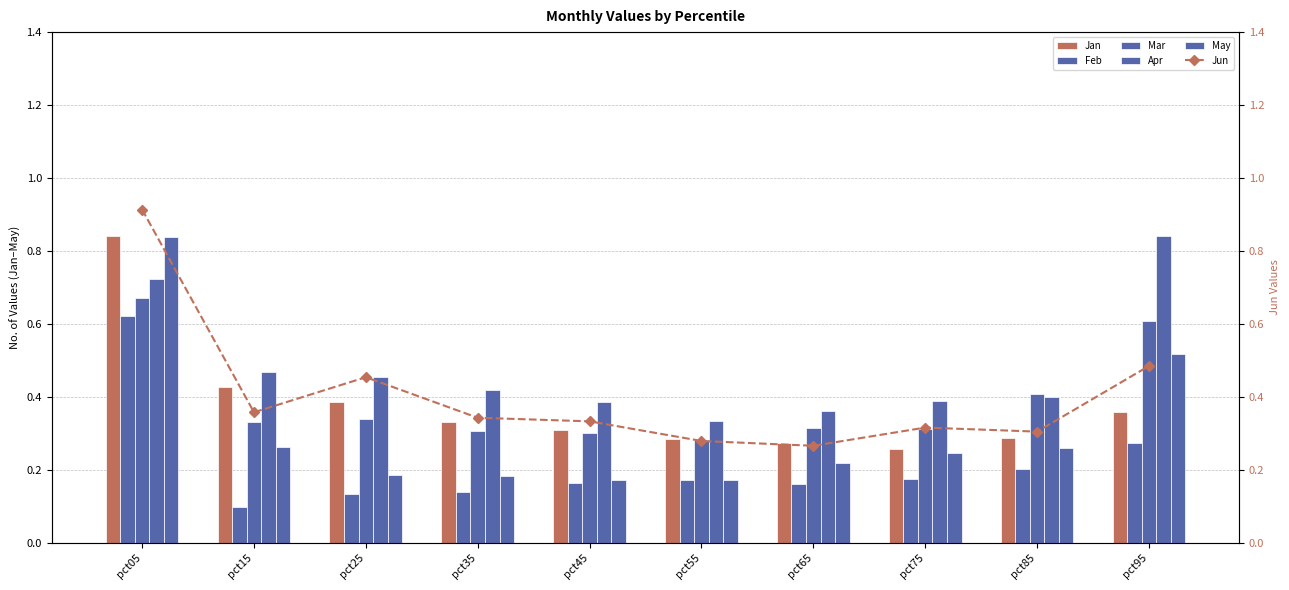

Which series has the largest total across all categories?

Apr